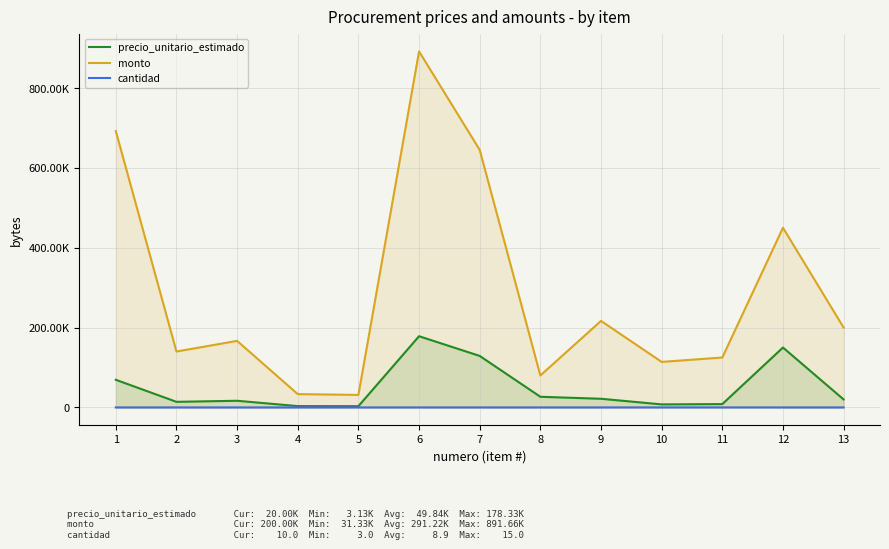

Where is the first local minimum for cantidad?

8